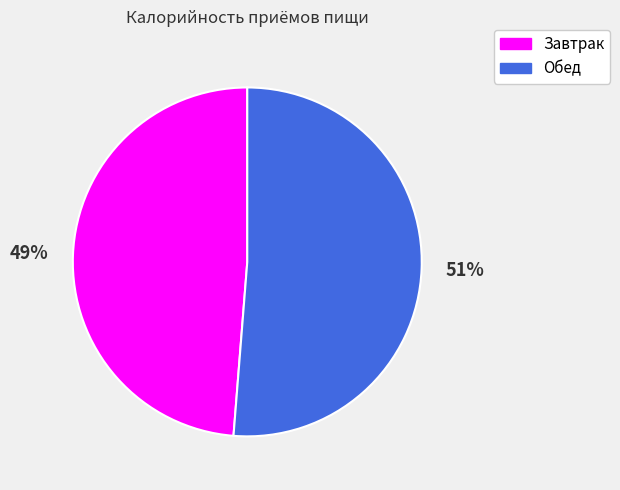

To the nearest percent, what portion does Обед represent?

51%